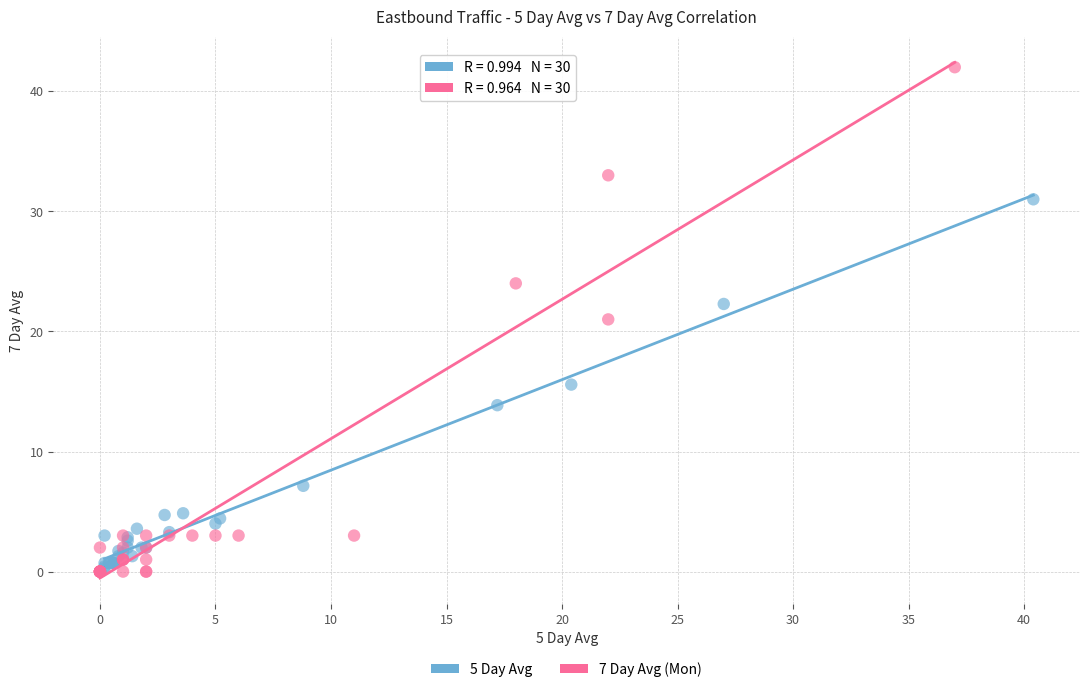

Which series reaches the maximum Y coordinate?

7 Day Avg (Mon)